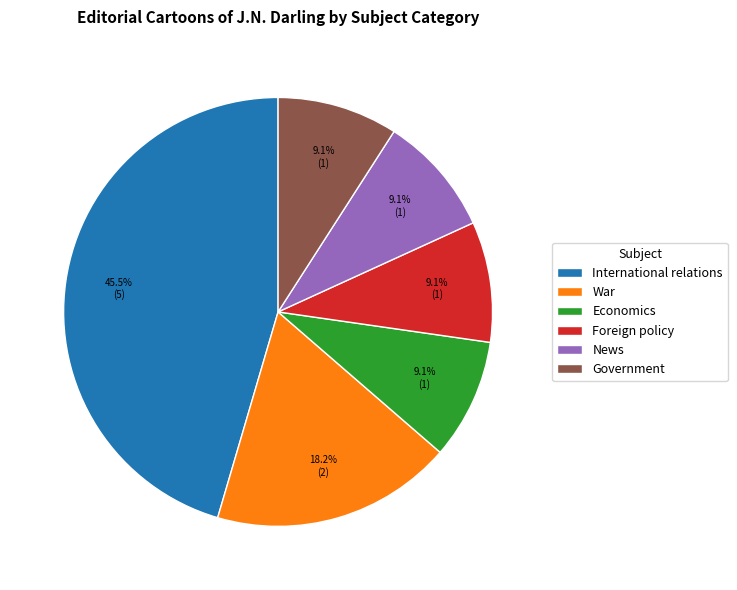

Is the sum of War and Economics greater than half?

No